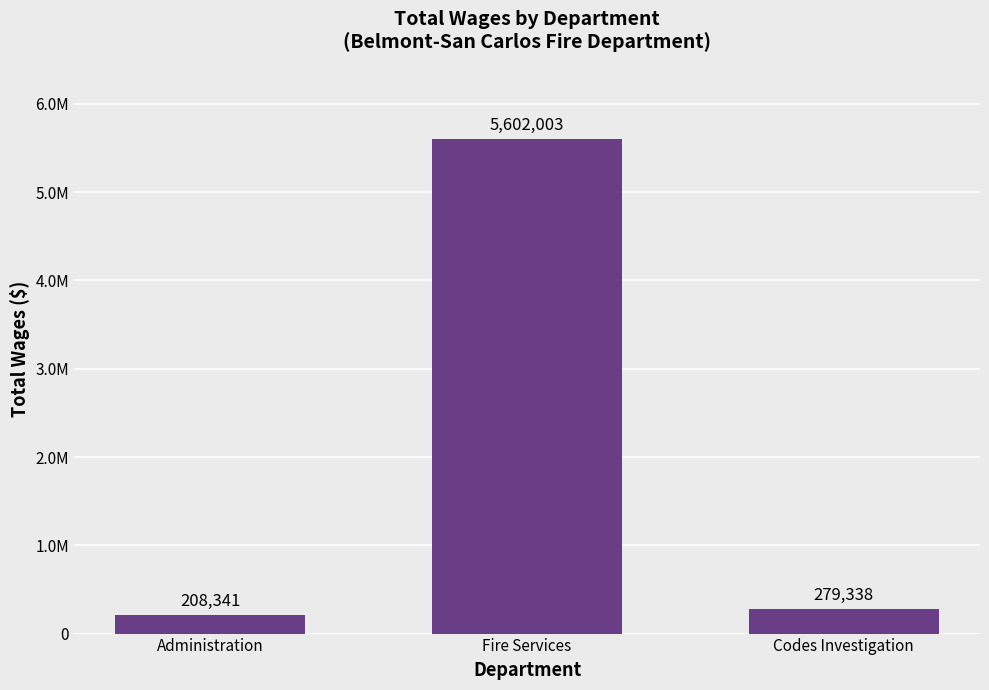

What is the average value?

2029894